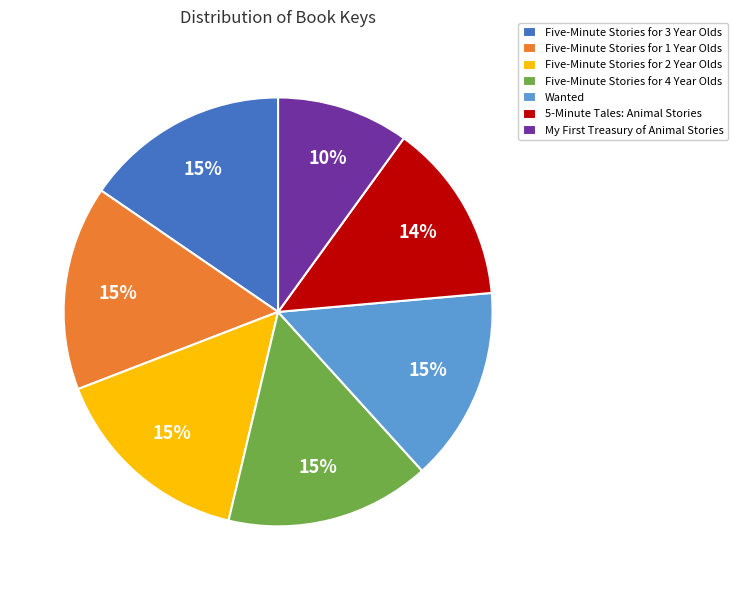

Do Five-Minute Stories for 4 Year Olds and Wanted together represent more than half of the pie?

No